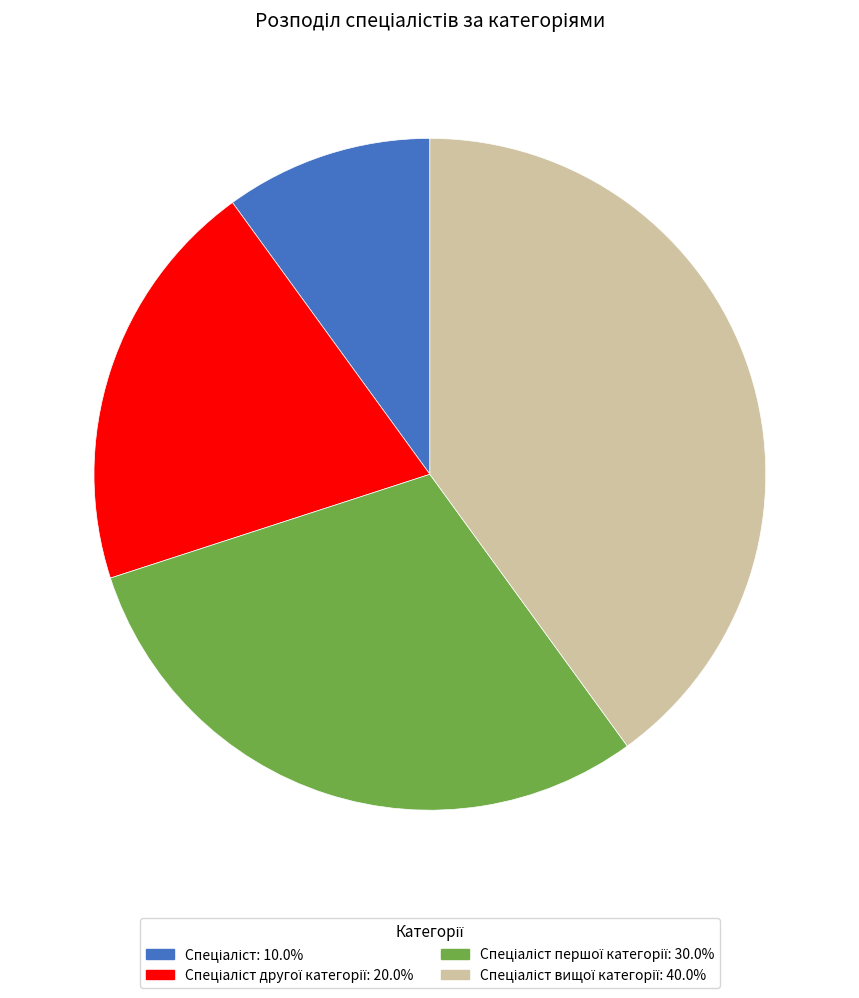

Is there any slice that represents more than half of the pie?

No